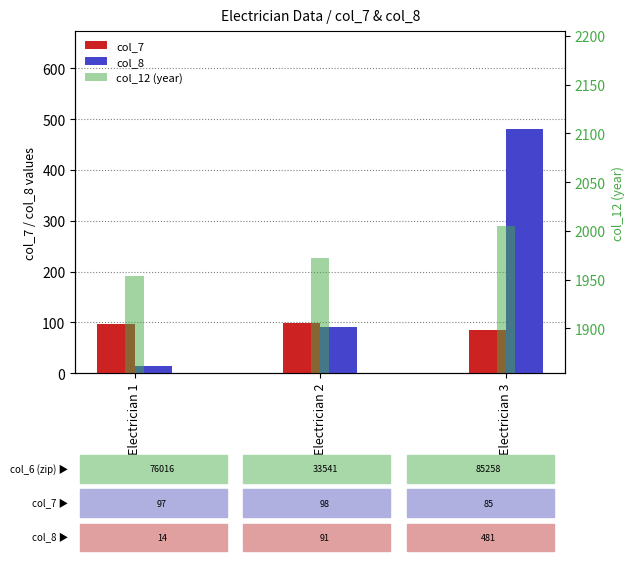

What value does the col_8 series have at Electrician 2?

91